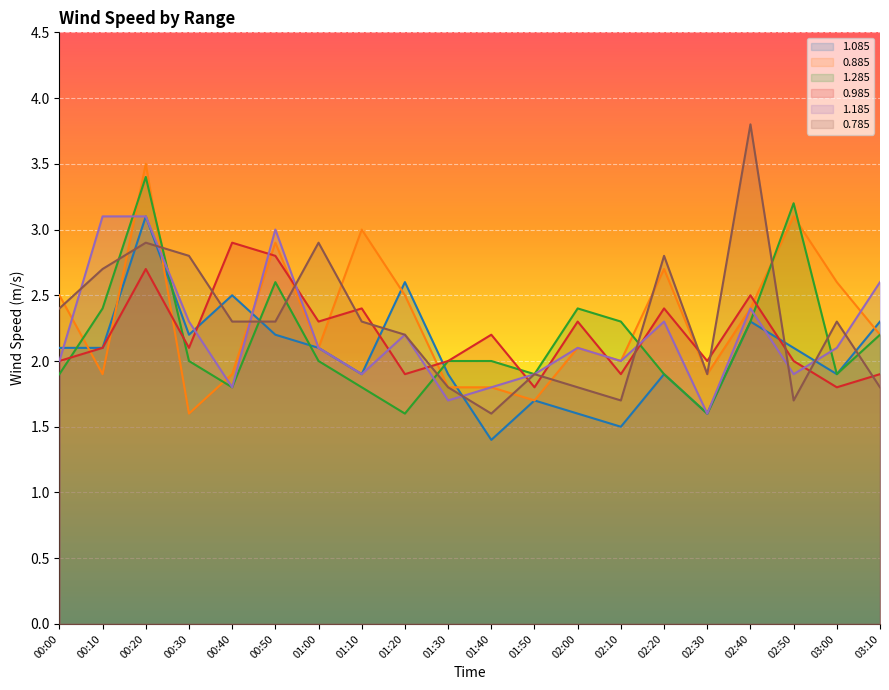

Which series has the largest range (max minus min)?

0.785